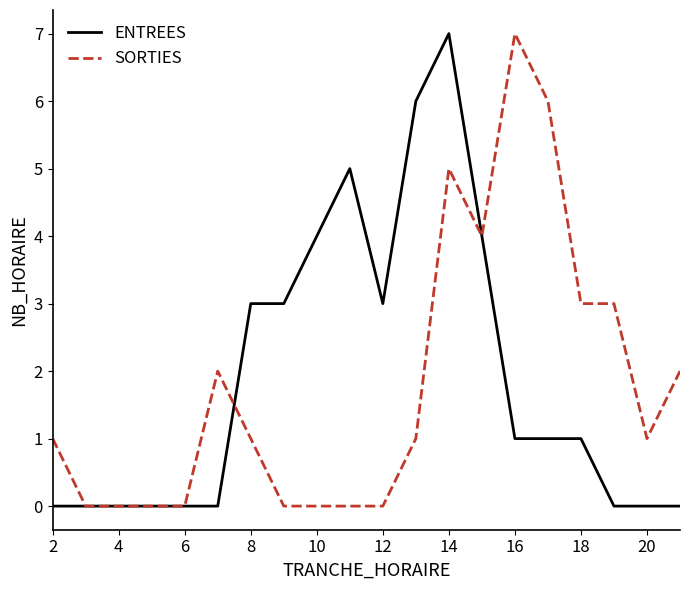

What is the maximum value shown in the chart?

7